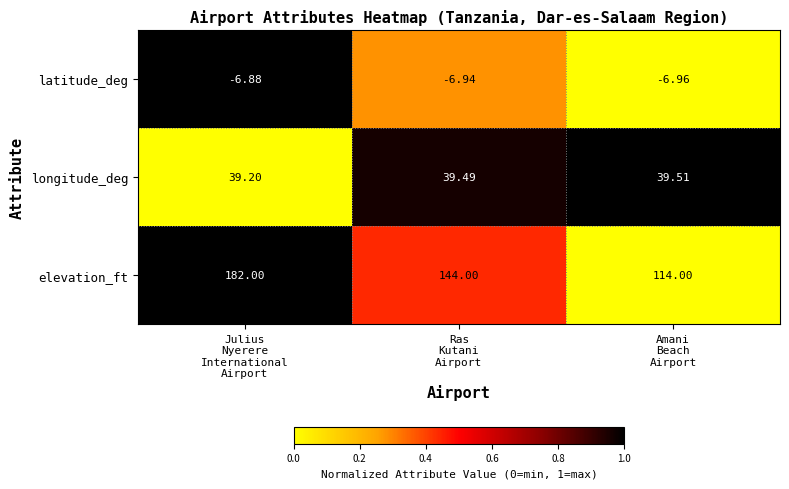

Which series has the widest spread of values?

elevation_ft